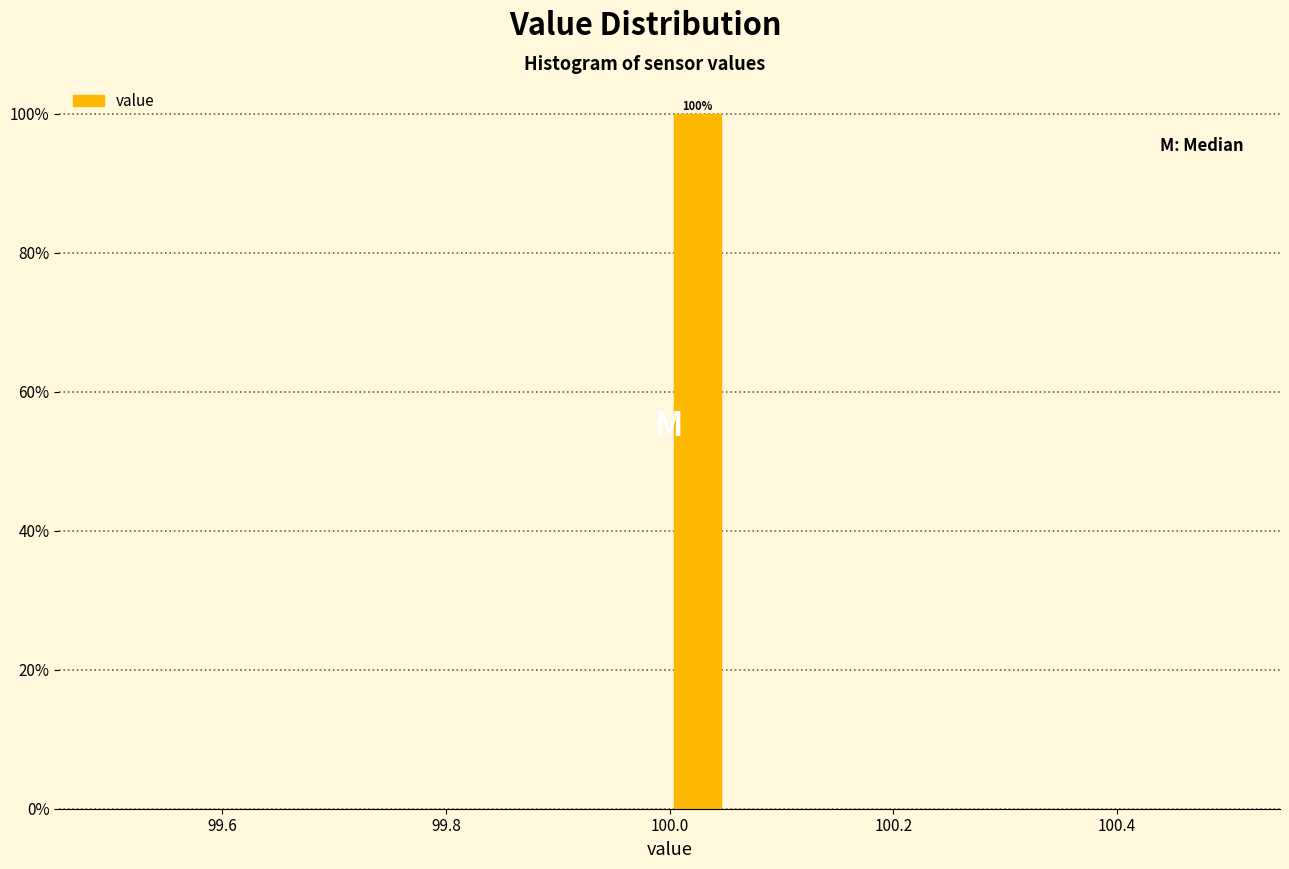

Read against the x-axis, roughly where is the centre of the tallest bar?

100.02